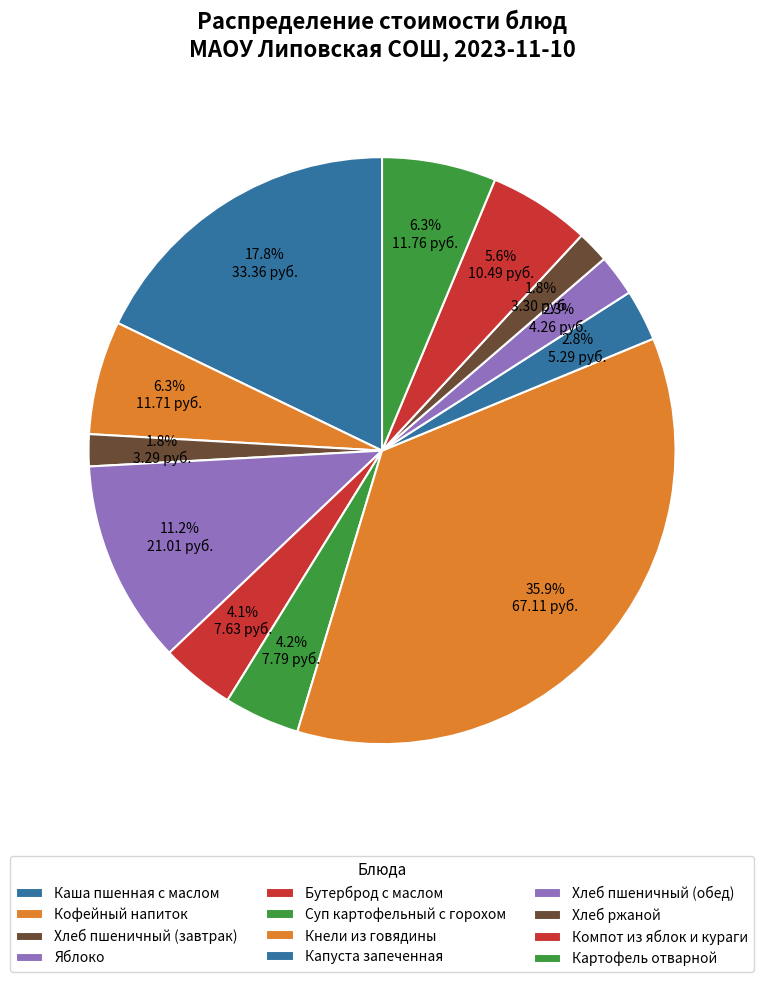

Approximately how many times larger is the value at Бутерброд с маслом compared to Кофейный напиток?

0.7